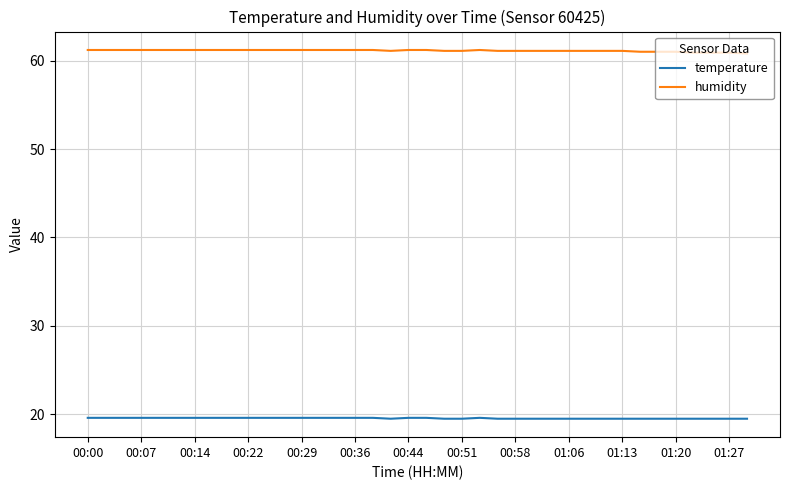

What is the lowest value of the humidity series?

60.8